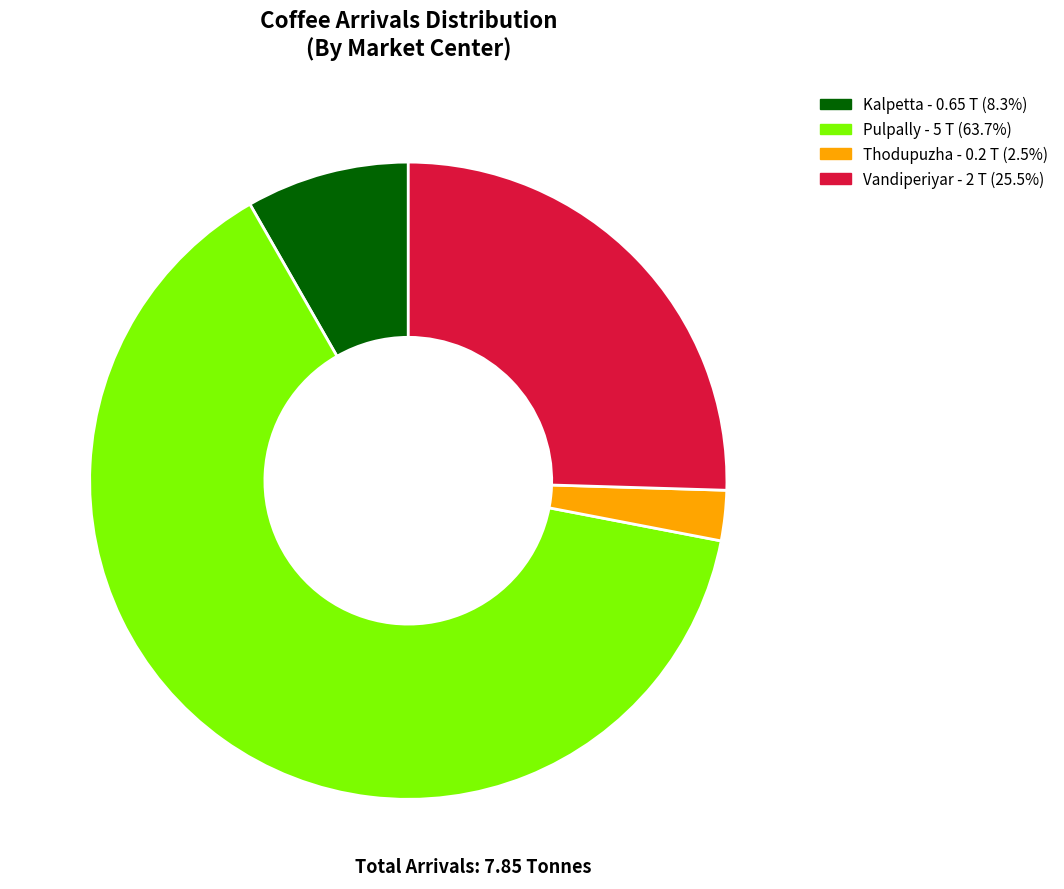

Does any single category account for the majority?

Yes